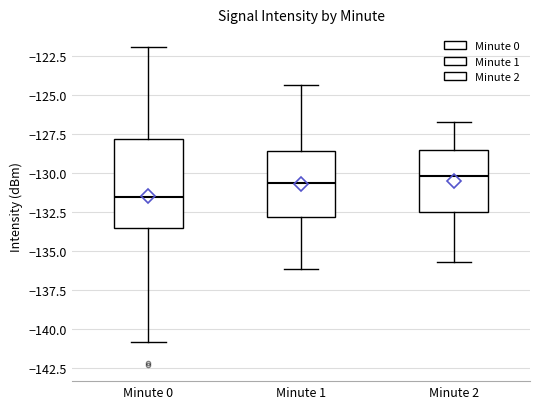

Reading left to right, read every box against the y-axis: the position of its median line, the range the box covers, and the ends of its whiskers. The values are not printed on the chart, so give them approximately, as read against the axis.

Minute 0: median -131.5, box -133.5 to -128.0, whiskers -141.0 to -122.0
Minute 1: median -130.5, box -133.0 to -128.5, whiskers -136.0 to -124.5
Minute 2: median -130.0, box -132.5 to -128.5, whiskers -135.5 to -126.5